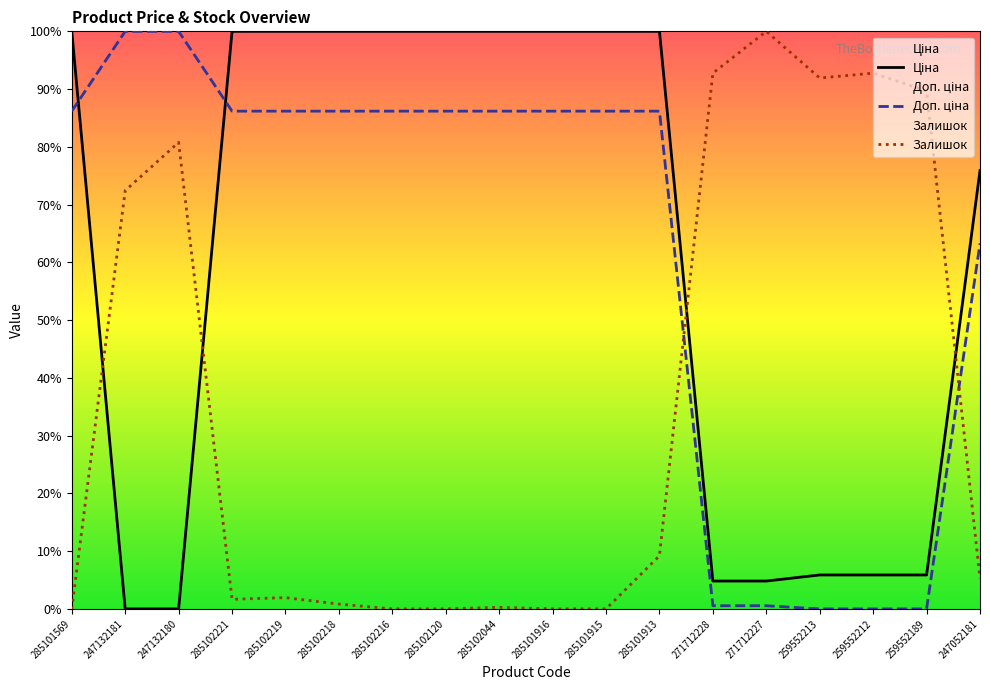

What position from the right is 285102218?

13